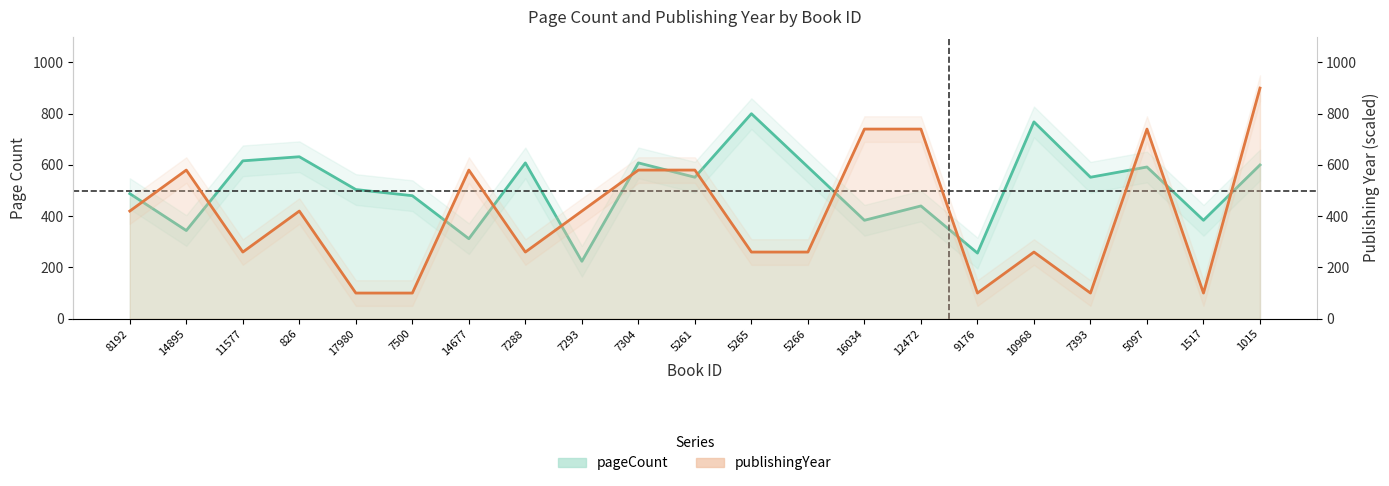

Where do publishingYear and pageCount first cross each other?

8192 and 14895